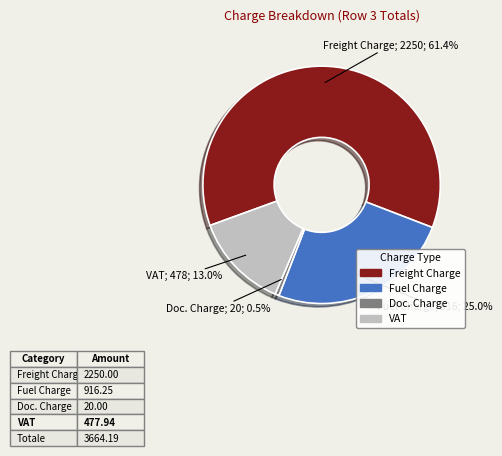

To the nearest percent, what is the difference between the largest and smallest slice percentages?

61%